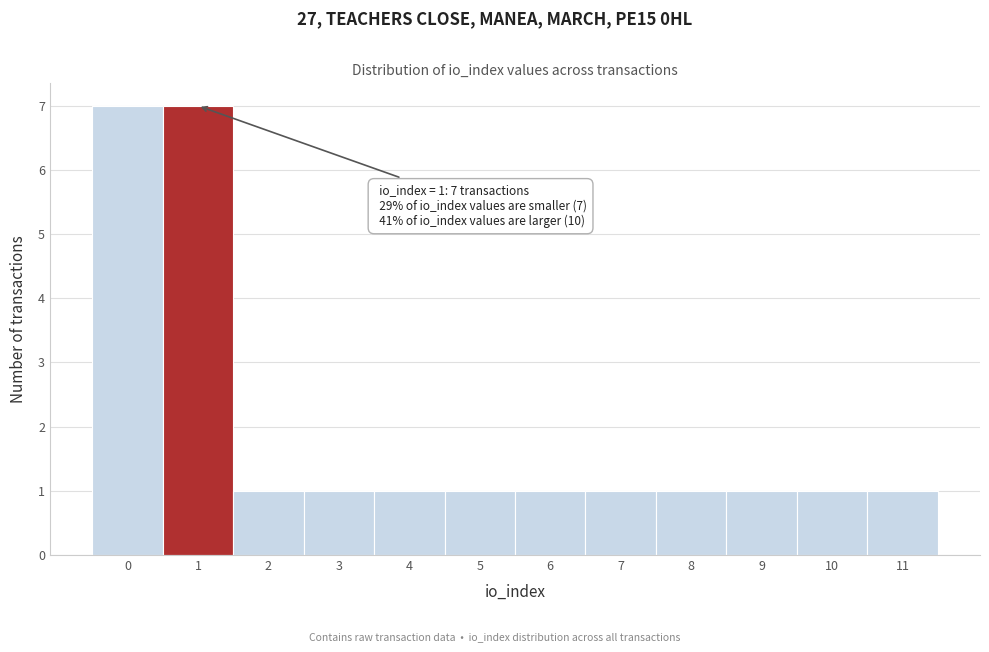

Reading right to left, transcribe all the data shown in this chart.

11=1	10=1	9=1	8=1	7=1	6=1	5=1	4=1	3=1	2=1	1=7	0=7